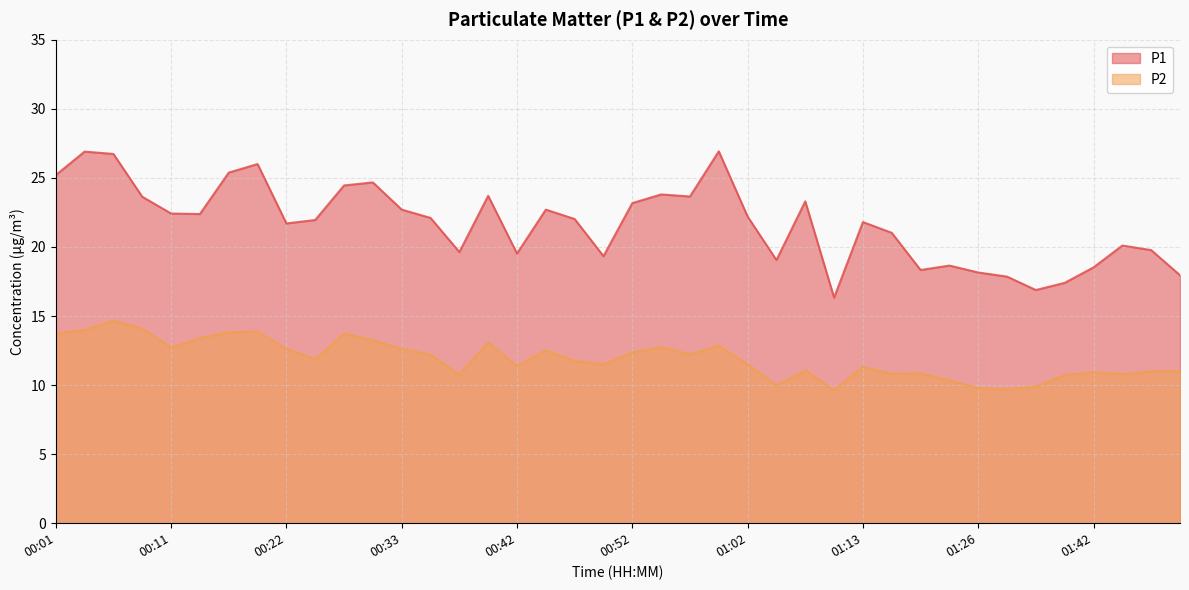

The value of P1 at 00:42 is 19.5. True or false?

True